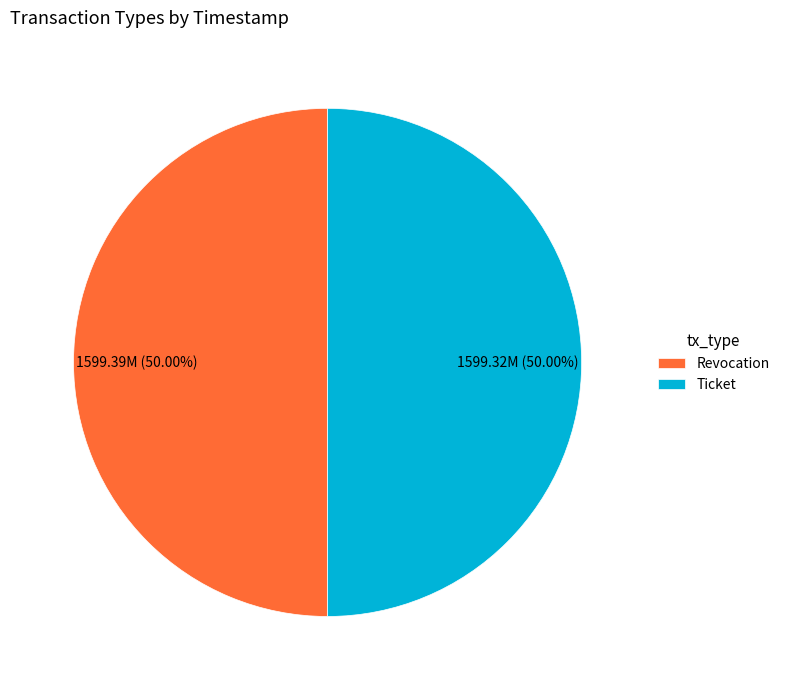

To the nearest percent, what is the average slice percentage?

50%